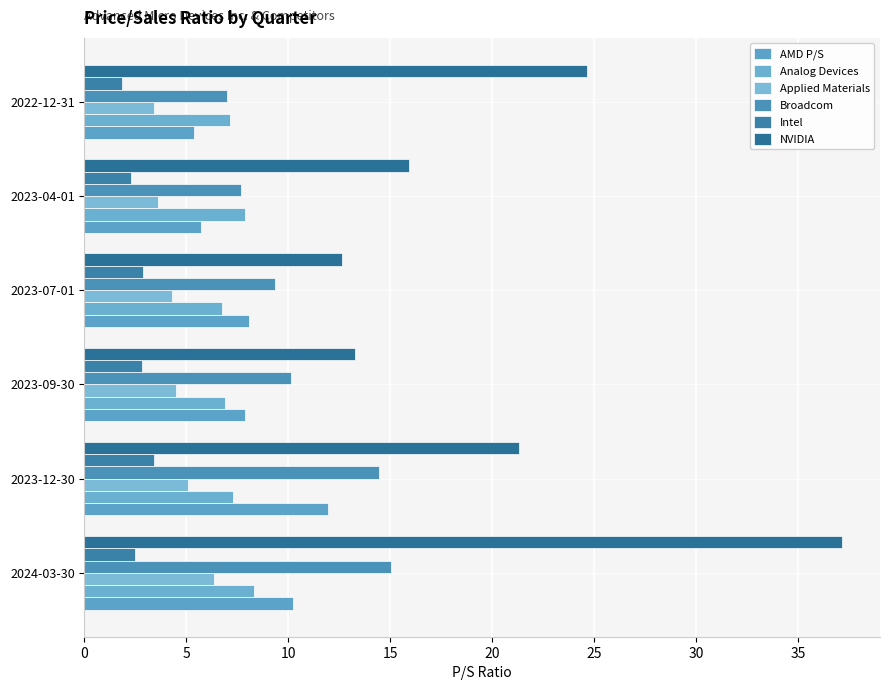

What is the average value of the NVIDIA series?

20.8